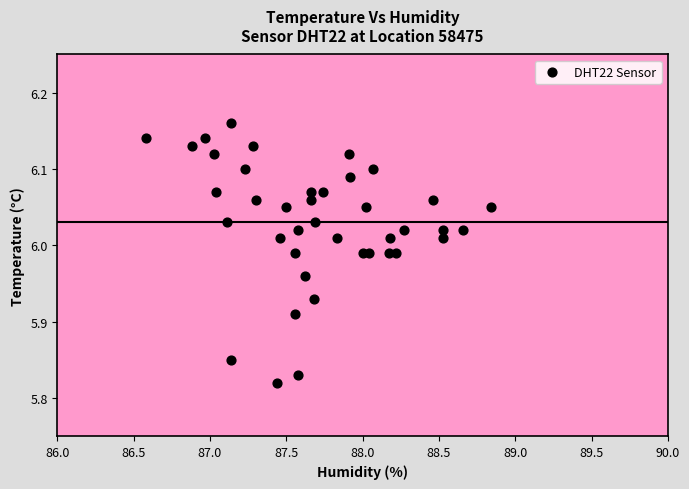

What is the range of Y values (max minus min)?

0.3